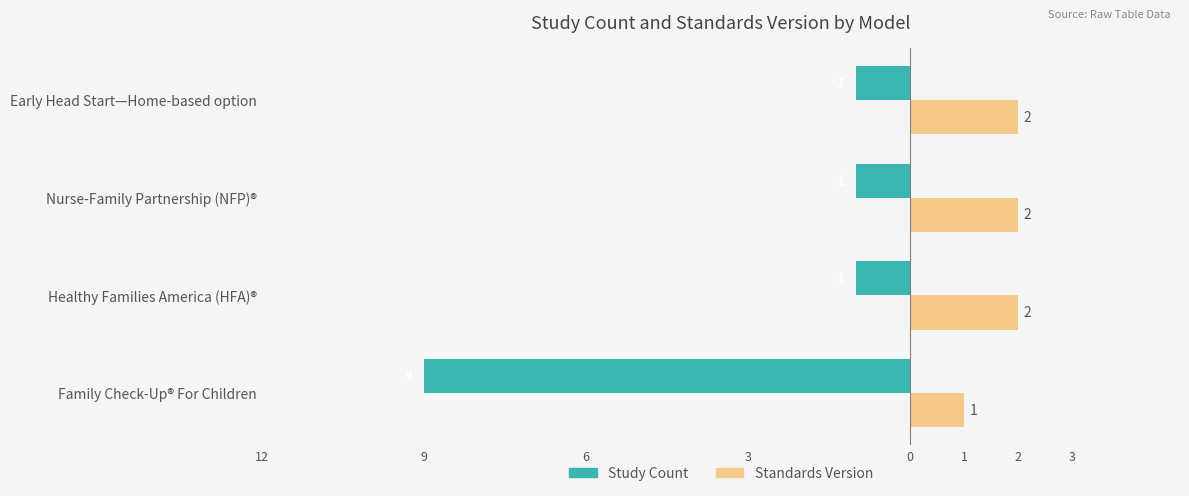

What is the highest value of the Standards Version series?

2